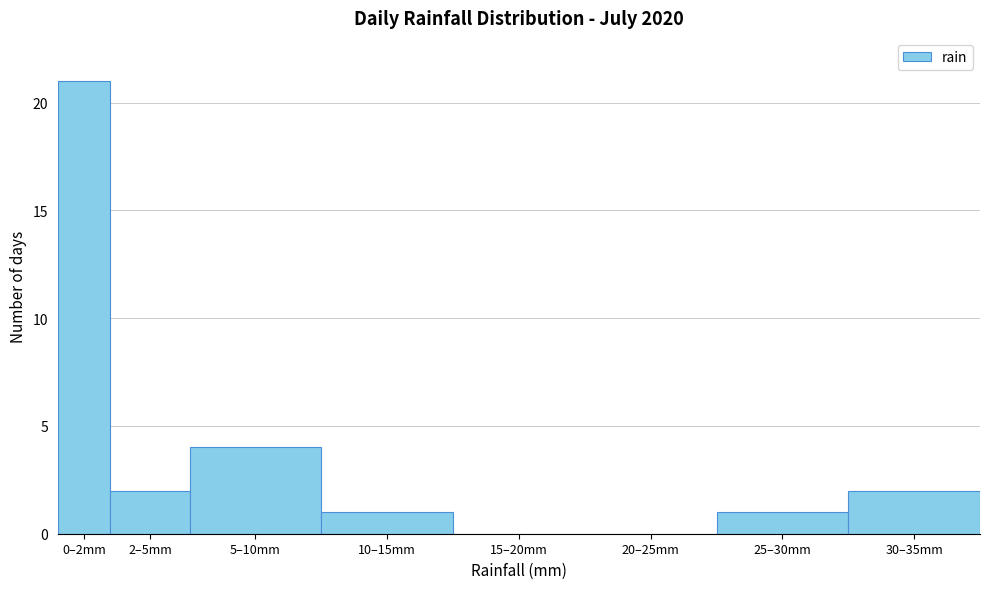

Reading left to right, extract all data points from this chart.

0–2mm=21	2–5mm=2	5–10mm=4	10–15mm=1	15–20mm=0	20–25mm=0	25–30mm=1	30–35mm=2